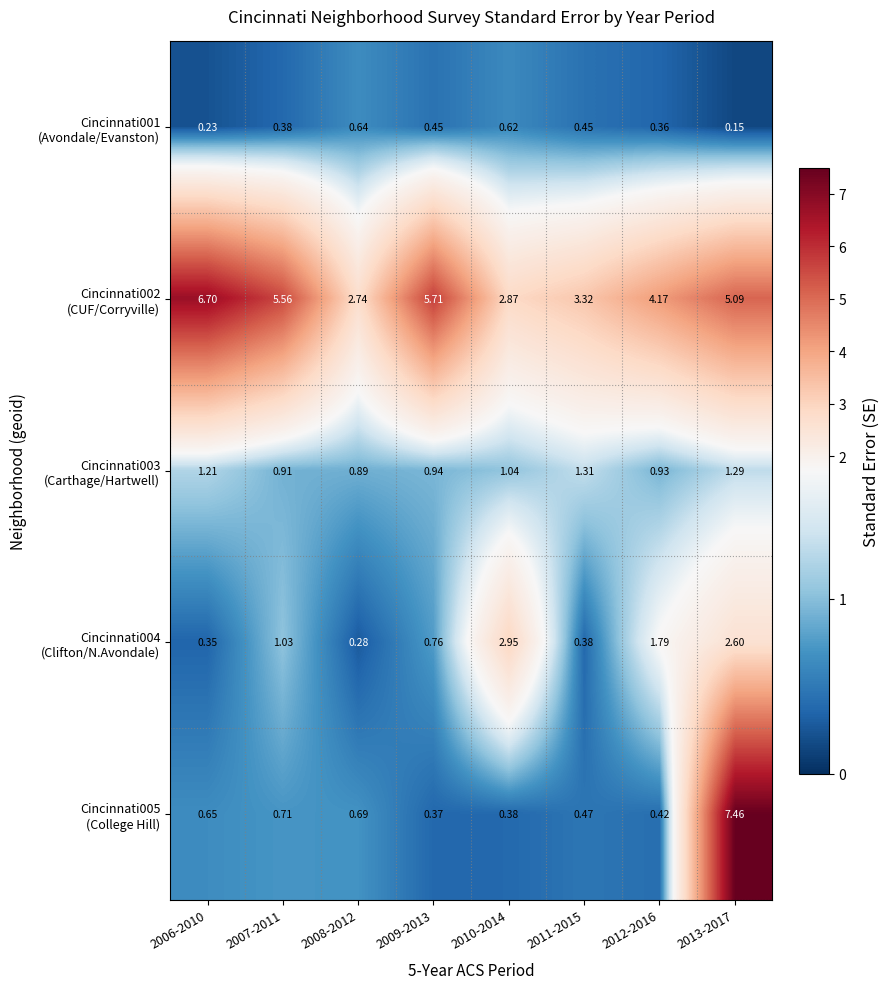

How many categories are shown in the chart?

8